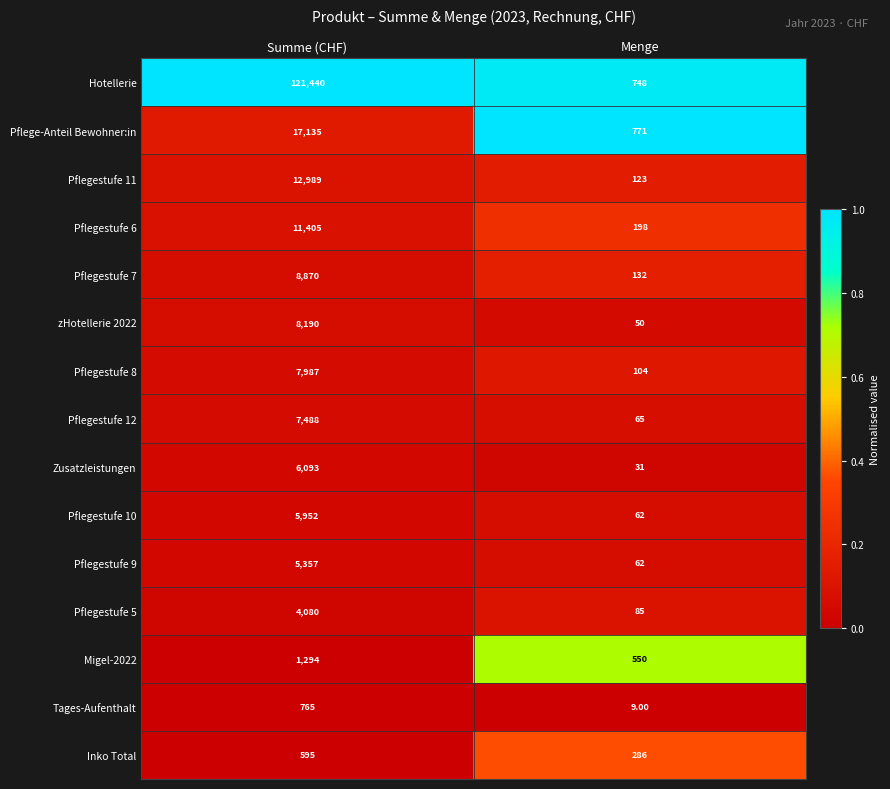

At which label does Pflegestufe 11 reach its minimum?

Menge